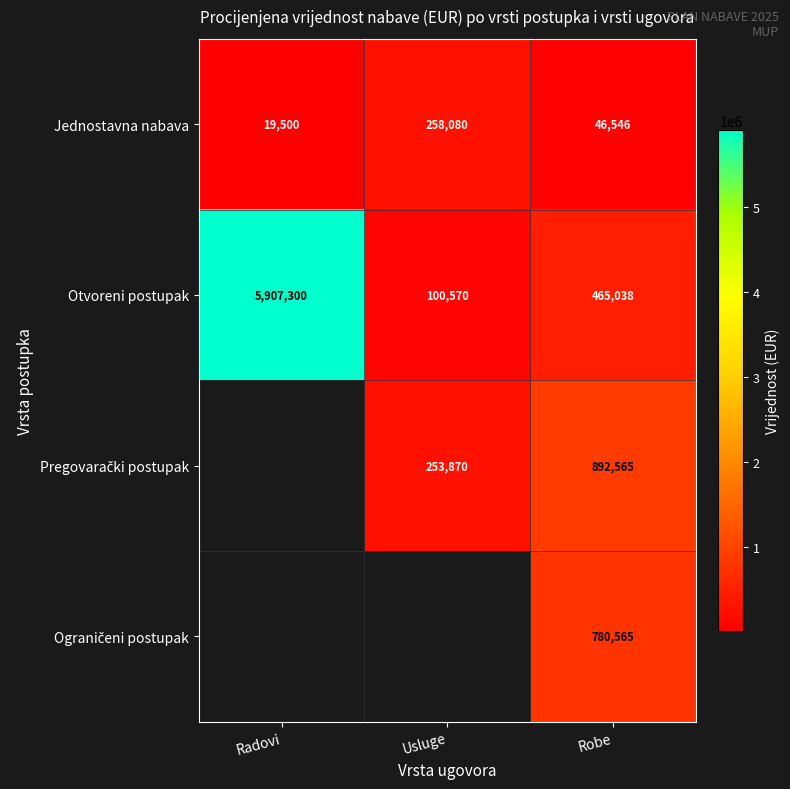

List the labels in order of Jednostavna nabava value, largest first.

Usluge, Robe, Radovi